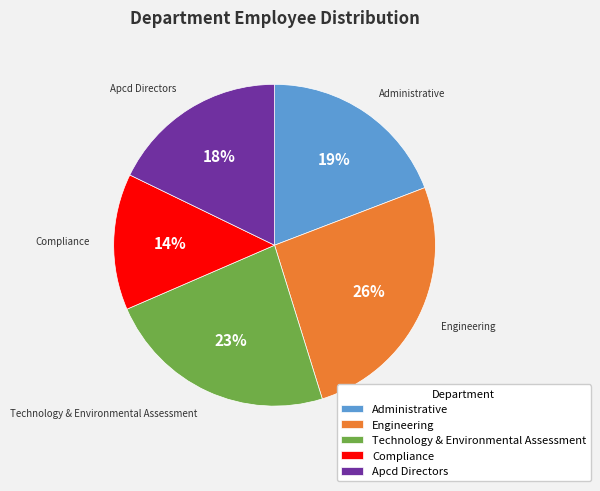

Which category has the biggest portion of the pie?

Engineering